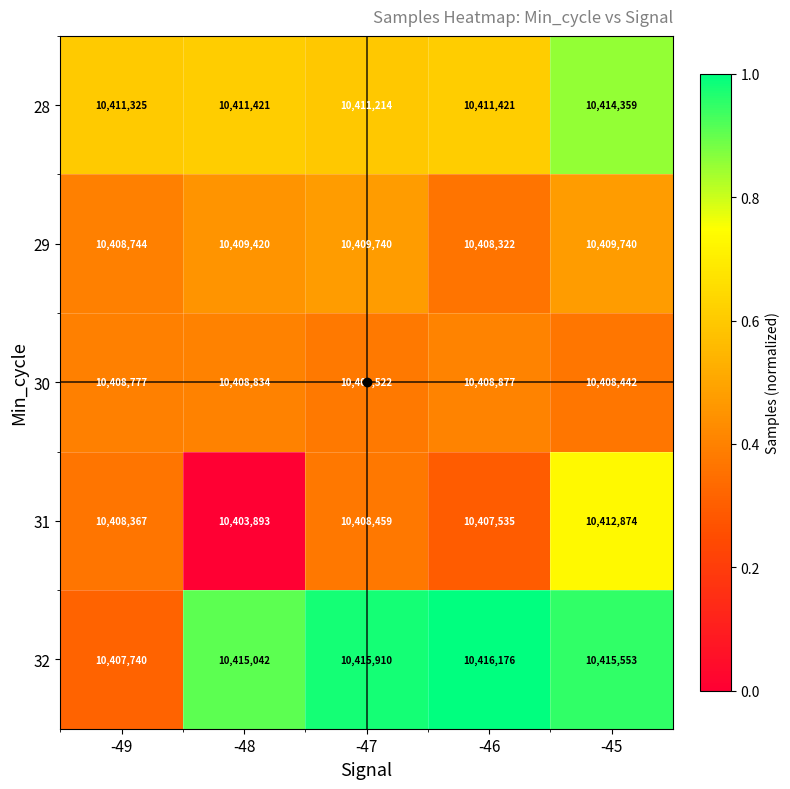

At which category is the sum across all series the highest?

-45